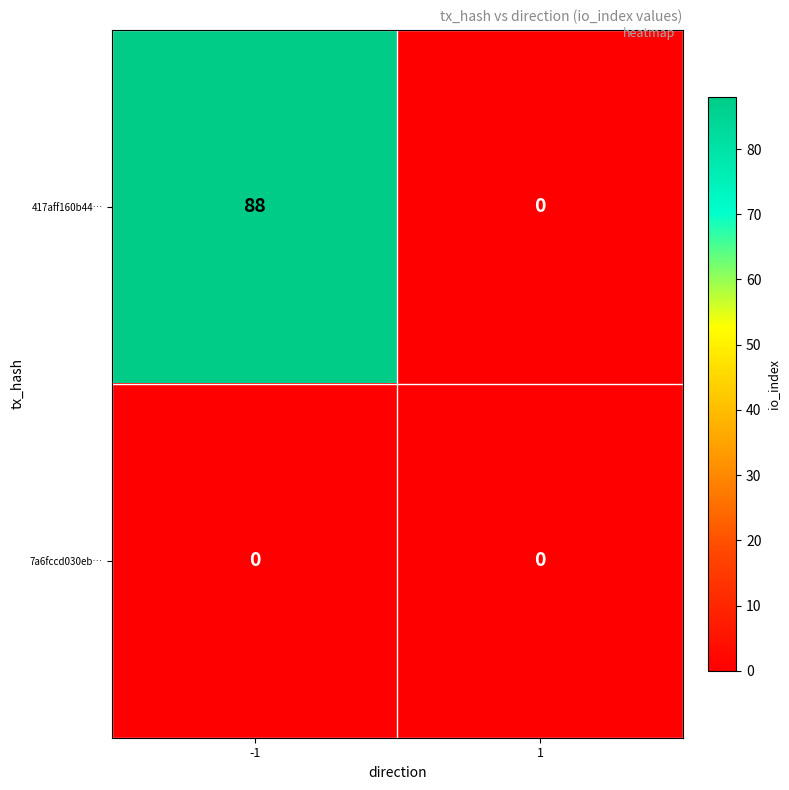

Rank the series by their average value, from highest to lowest.

417aff160b44…, 7a6fccd030eb…